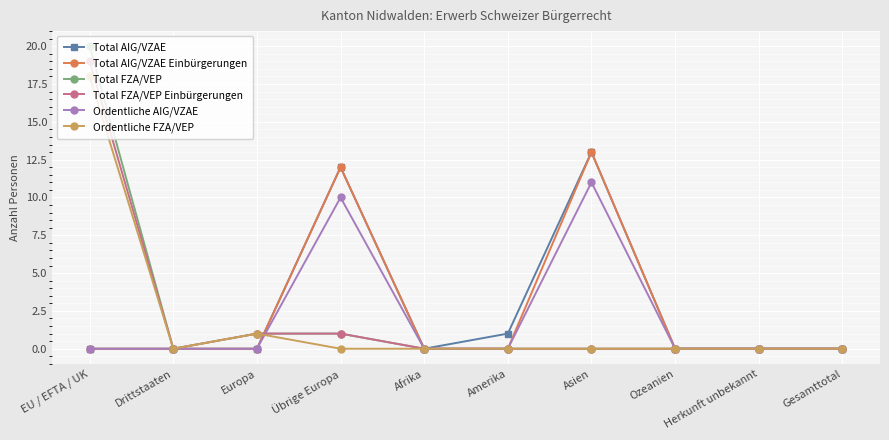

At which category does Ordentliche FZA/VEP reach its first local valley?

Drittstaaten